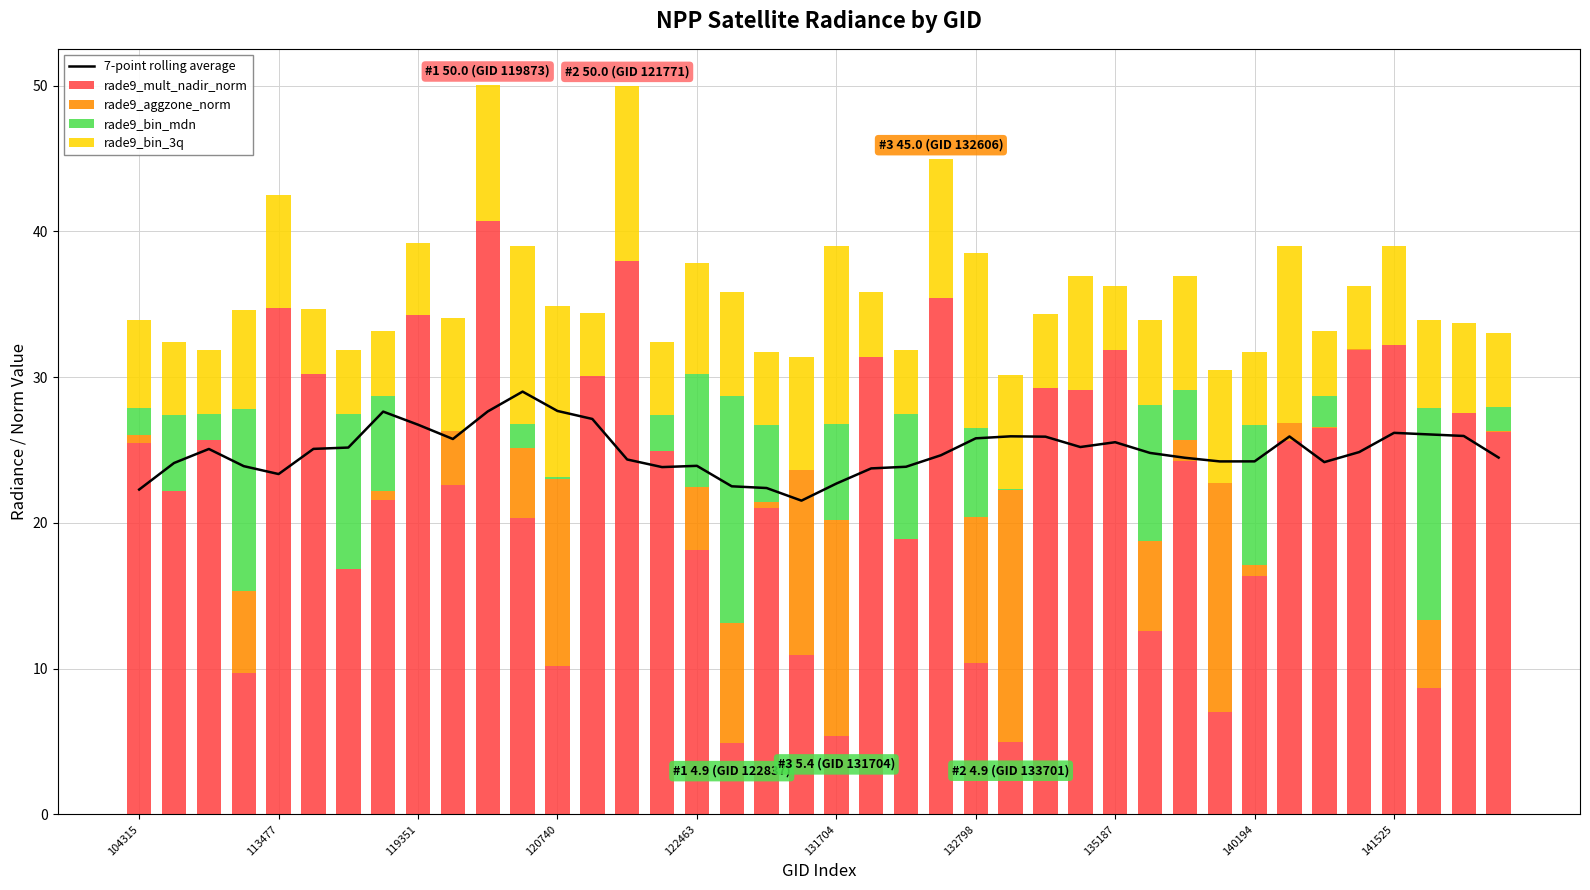

What is the sum of the rade9_bin_3q values at 38 and 29?

11.9